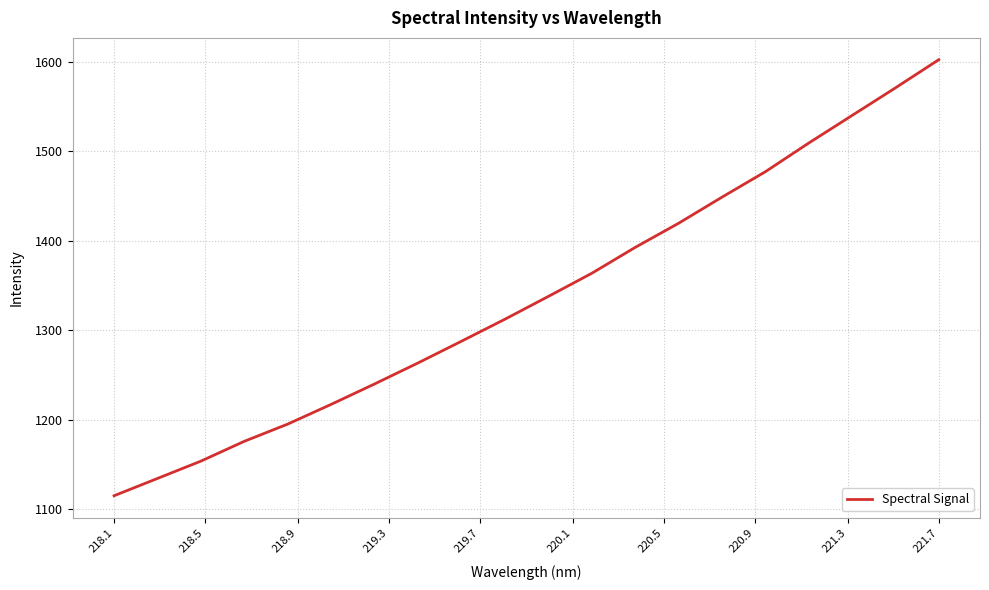

What is the difference between the maximum and minimum values?

487.4